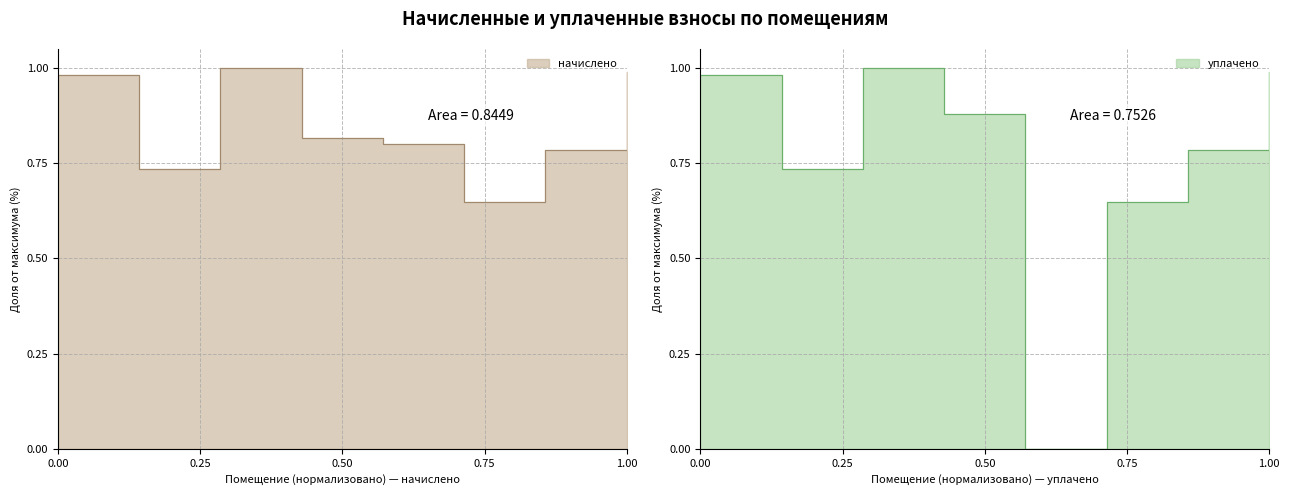

What is the difference between the maximum and minimum values in the уплачено series?

1.0